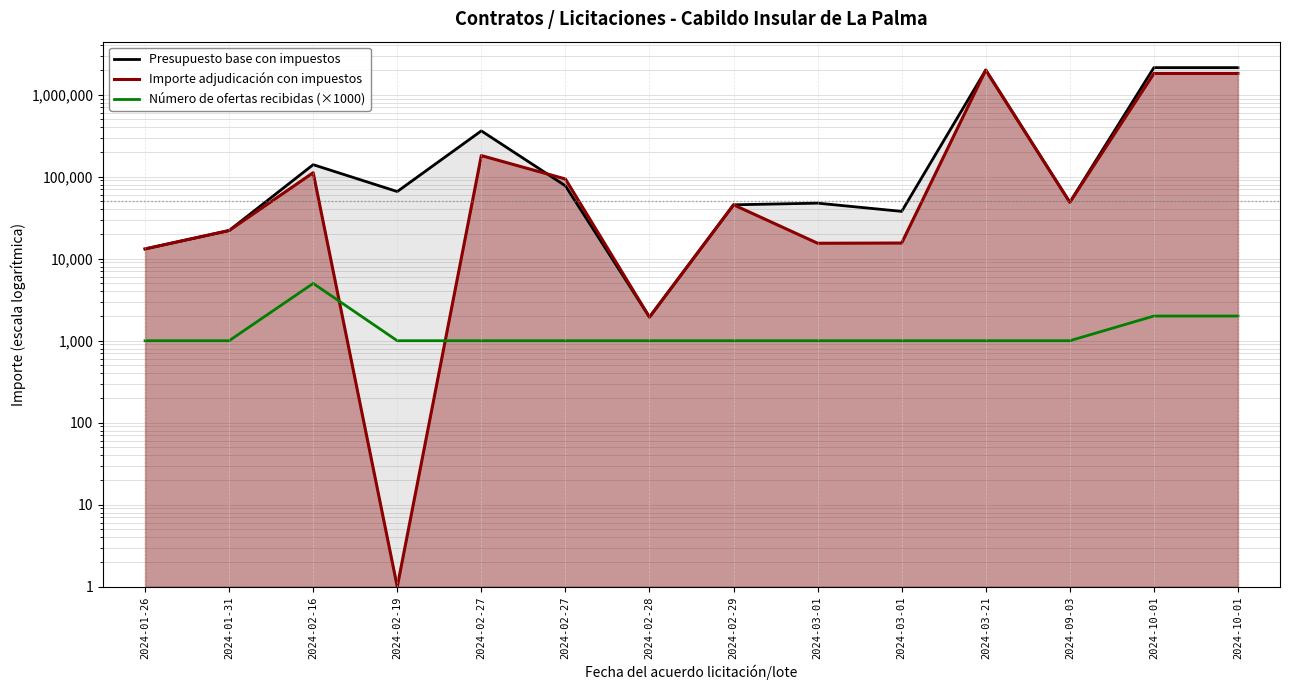

How many interior local valleys does the Importe adjudicación con impuestos series have?

4